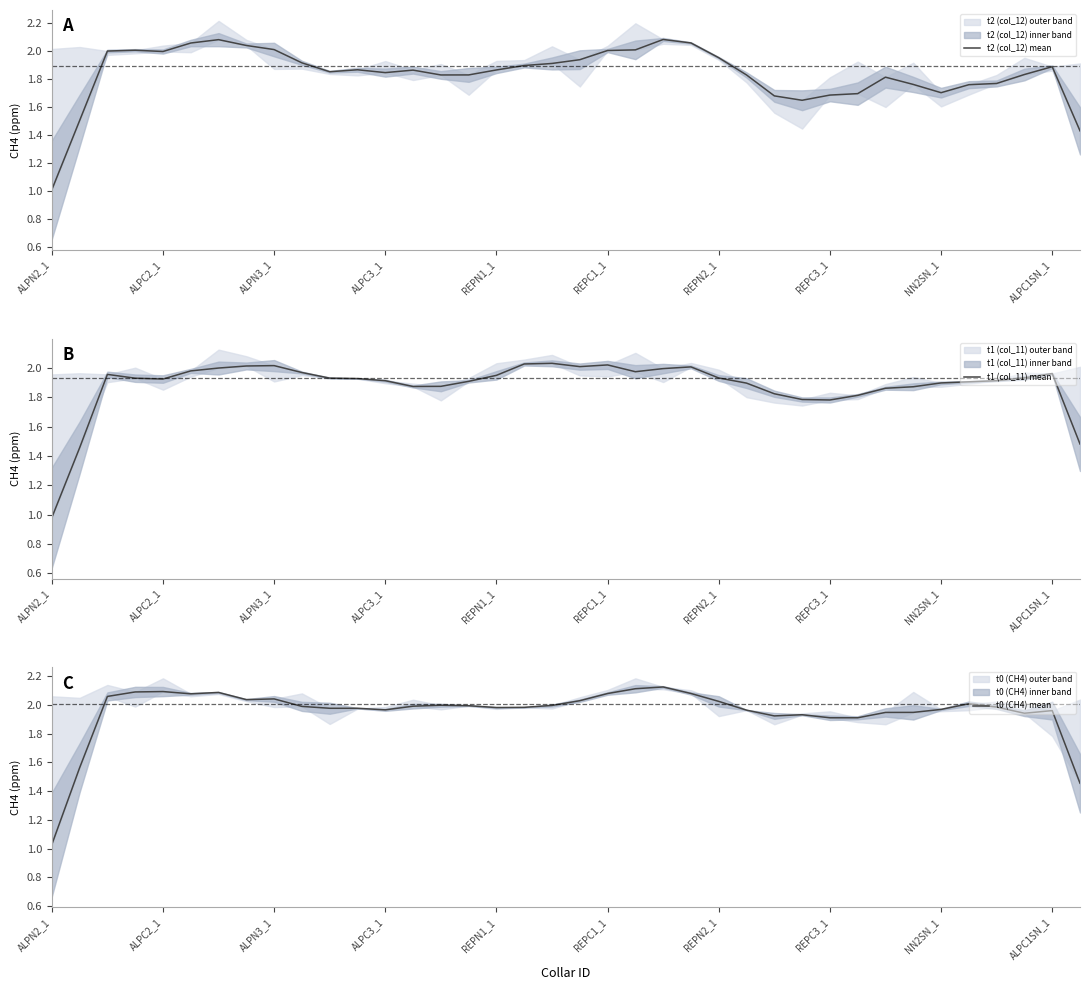

At which category is the sum across all series the highest?

22